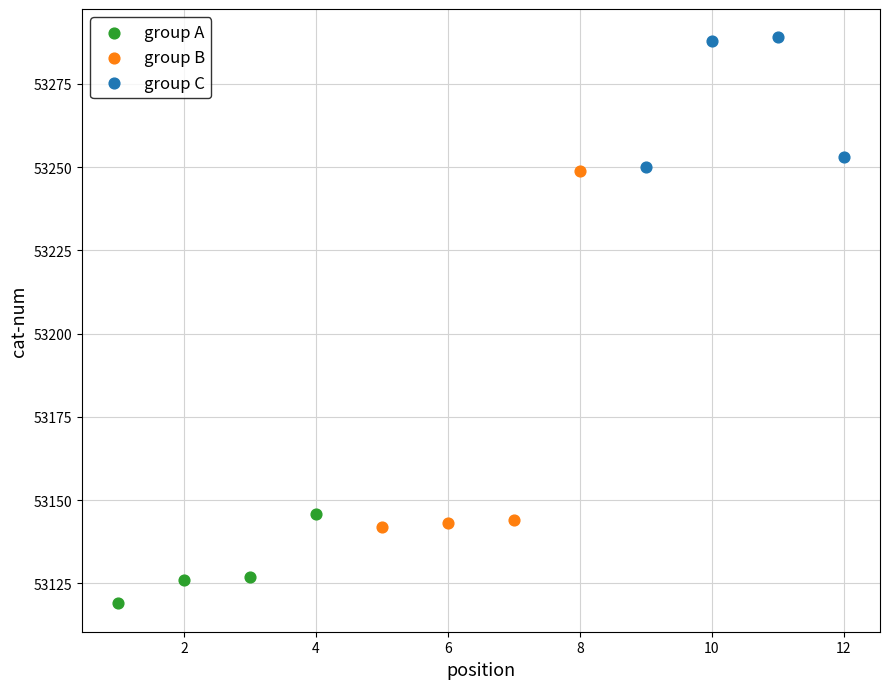

What are all the series names shown in the legend?

group A, group B, group C